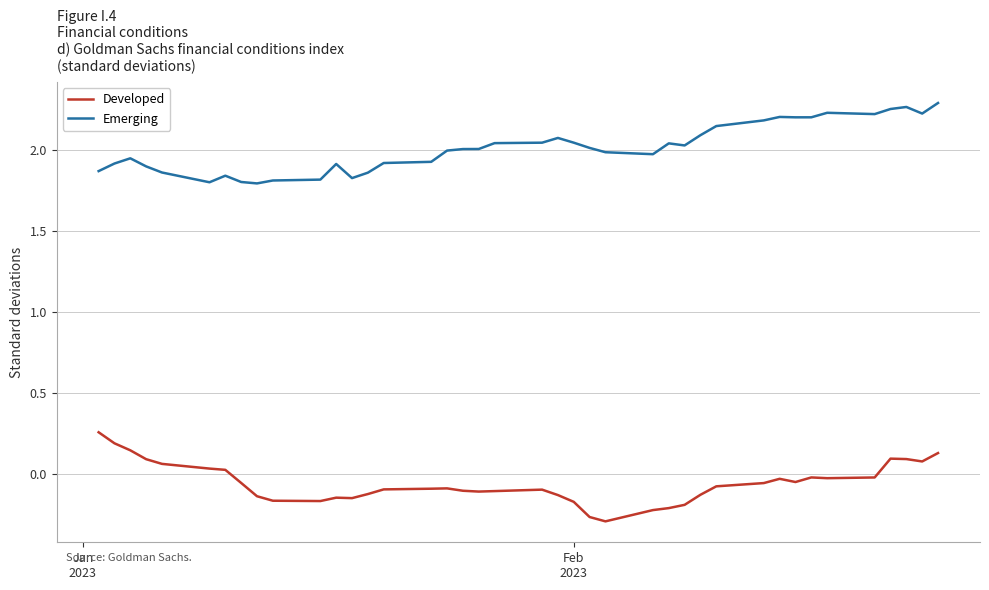

What is the difference between the maximum and minimum values in the Developed series?

0.6